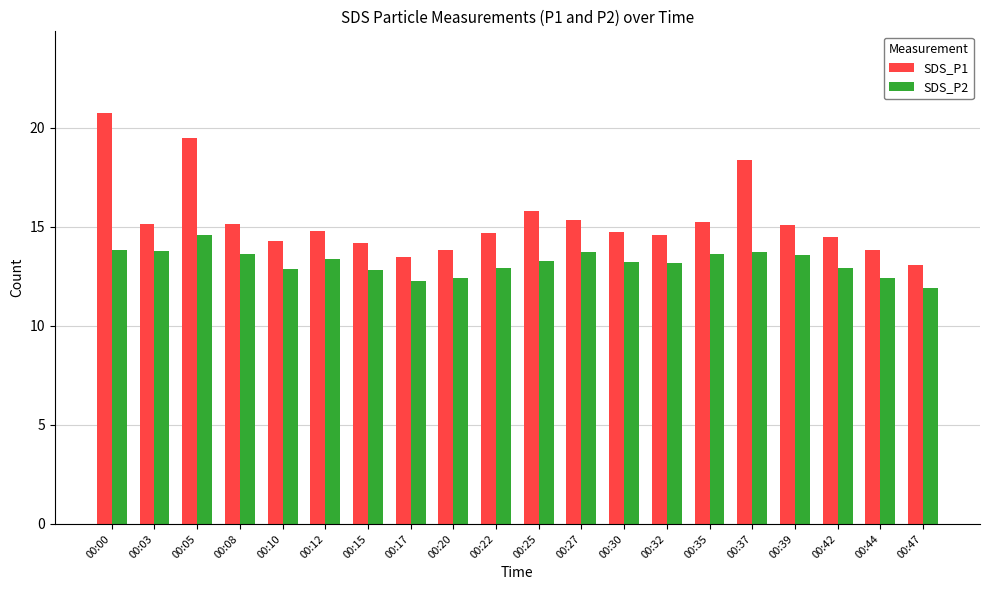

What is the total value across all series at 00:30?

28.0